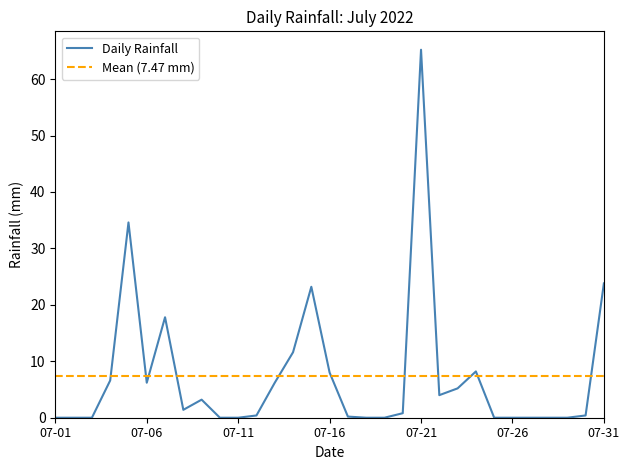

The chart shows a value of 32.6 at 2022-07-29. True or false?

False